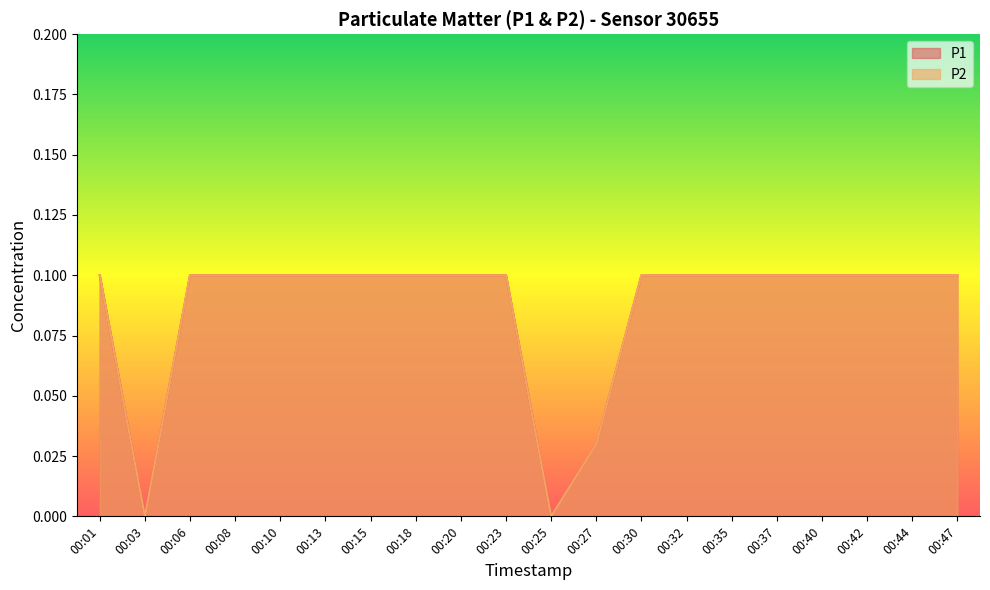

What are all the series names shown in the legend?

P1, P2